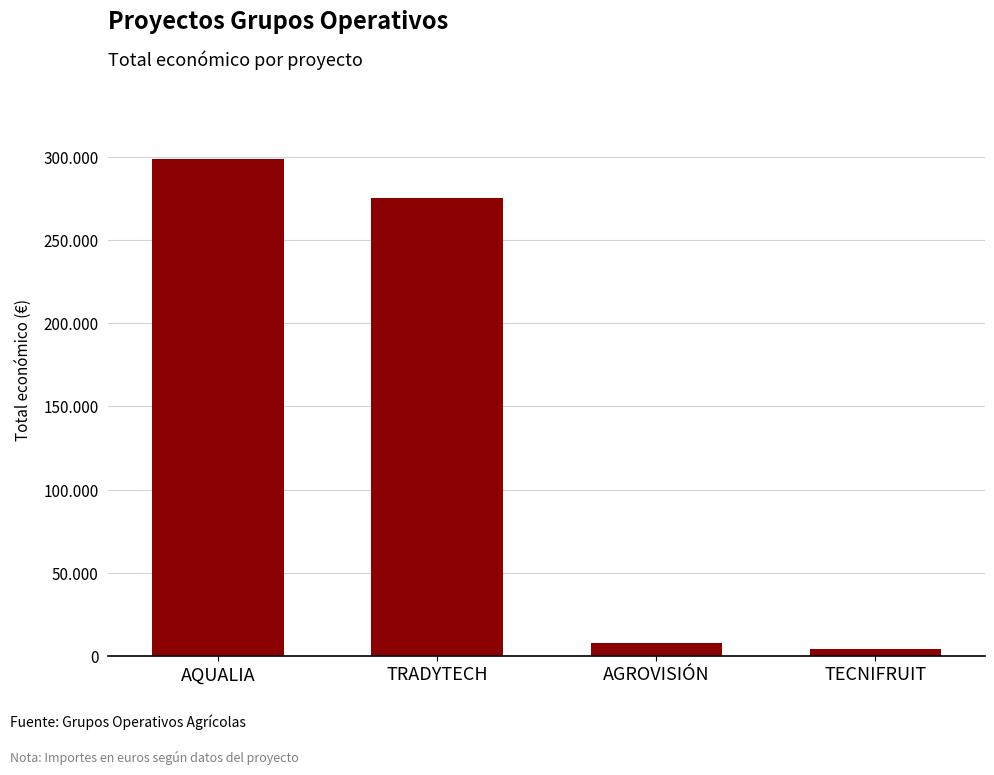

Does the chart contain any negative values?

No